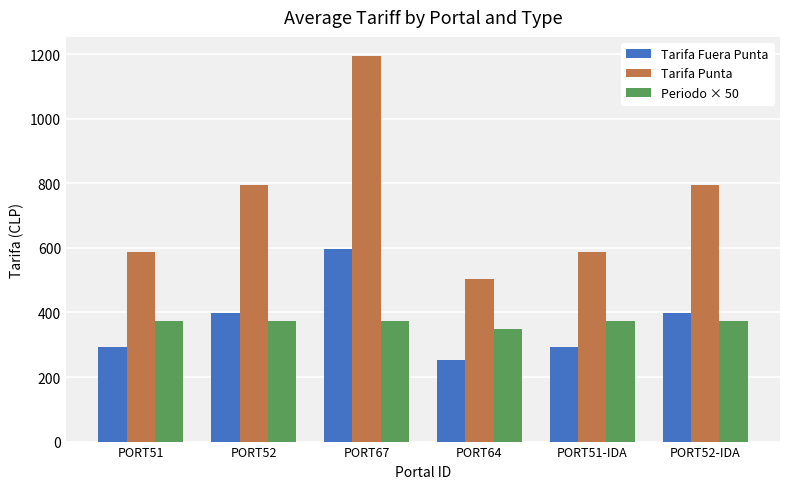

Reading left to right, list all the values displayed in this chart.

Tarifa Fuera Punta: 294.4	397.7	597.0	251.4	294.4	397.7
Tarifa Punta: 588.8	795.4	1194.0	502.9	588.8	795.4
Periodo × 50: 375.0	375.0	375.0	350.0	375.0	375.0